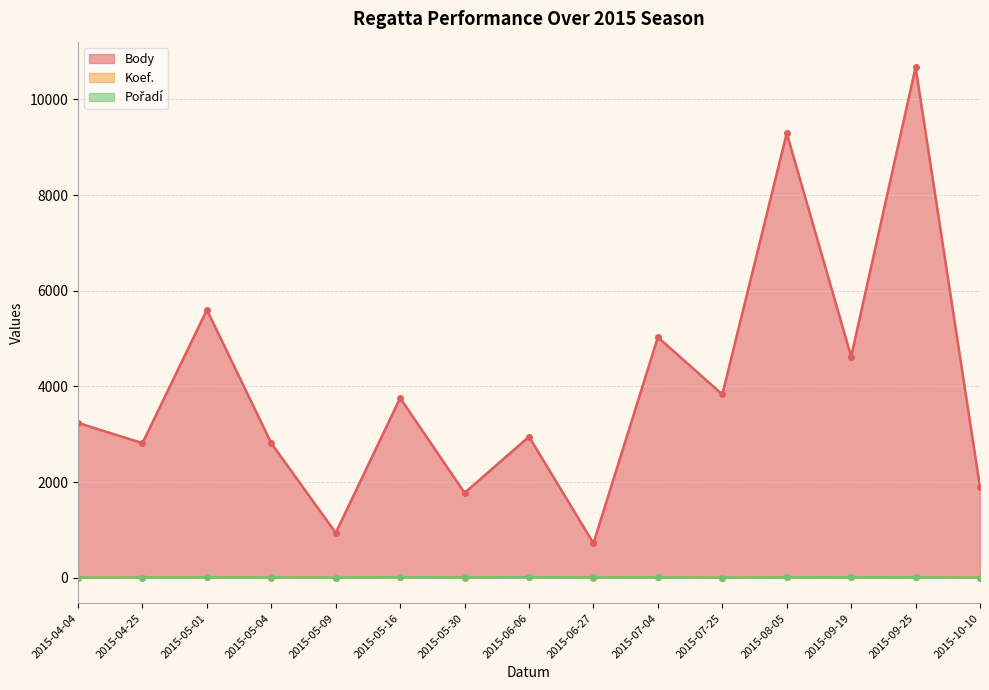

True or false: Pořadí and Body intersect in this chart.

False